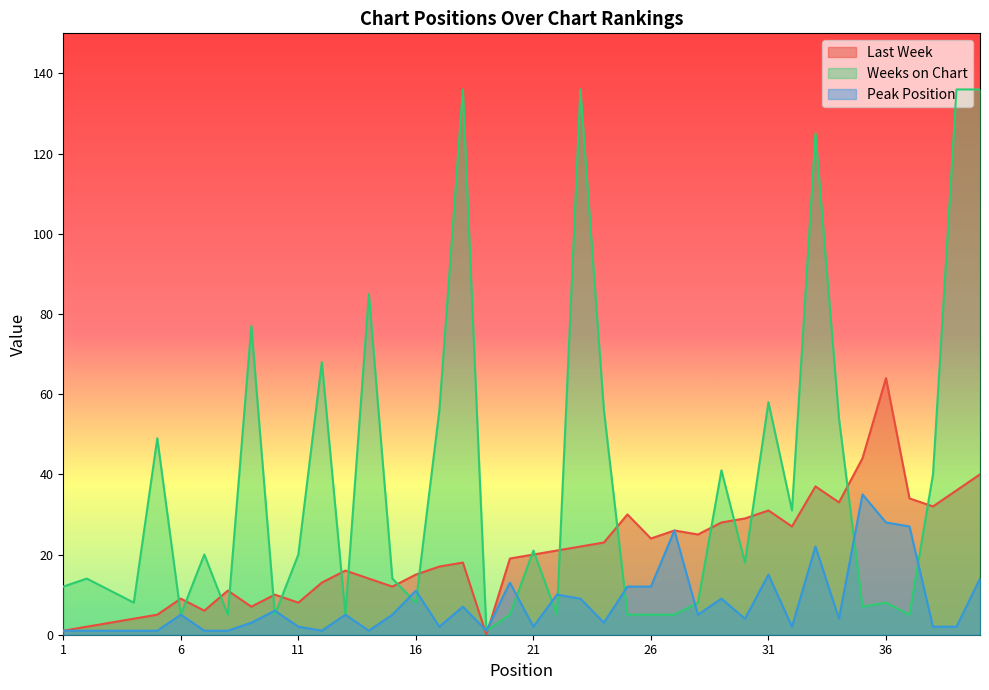

Reading left to right, list all the values displayed in this chart.

Last Week: 1	2	3	4	5	9	6	11	7	10	8	13	16	14	12	15	17	18	0	19	20	21	22	23	30	24	26	25	28	29	31	27	37	33	44	64	34	32	36	40
Weeks on Chart: 12	14	11	8	49	5	20	5	77	5	20	68	5	85	14	8	56	136	1	5	21	5	136	56	5	5	5	8	41	18	58	31	125	54	7	8	5	40	136	136
Peak Position: 1	1	1	1	1	5	1	1	3	6	2	1	5	1	5	11	2	7	1	13	2	10	9	3	12	12	26	5	9	4	15	2	22	4	35	28	27	2	2	14